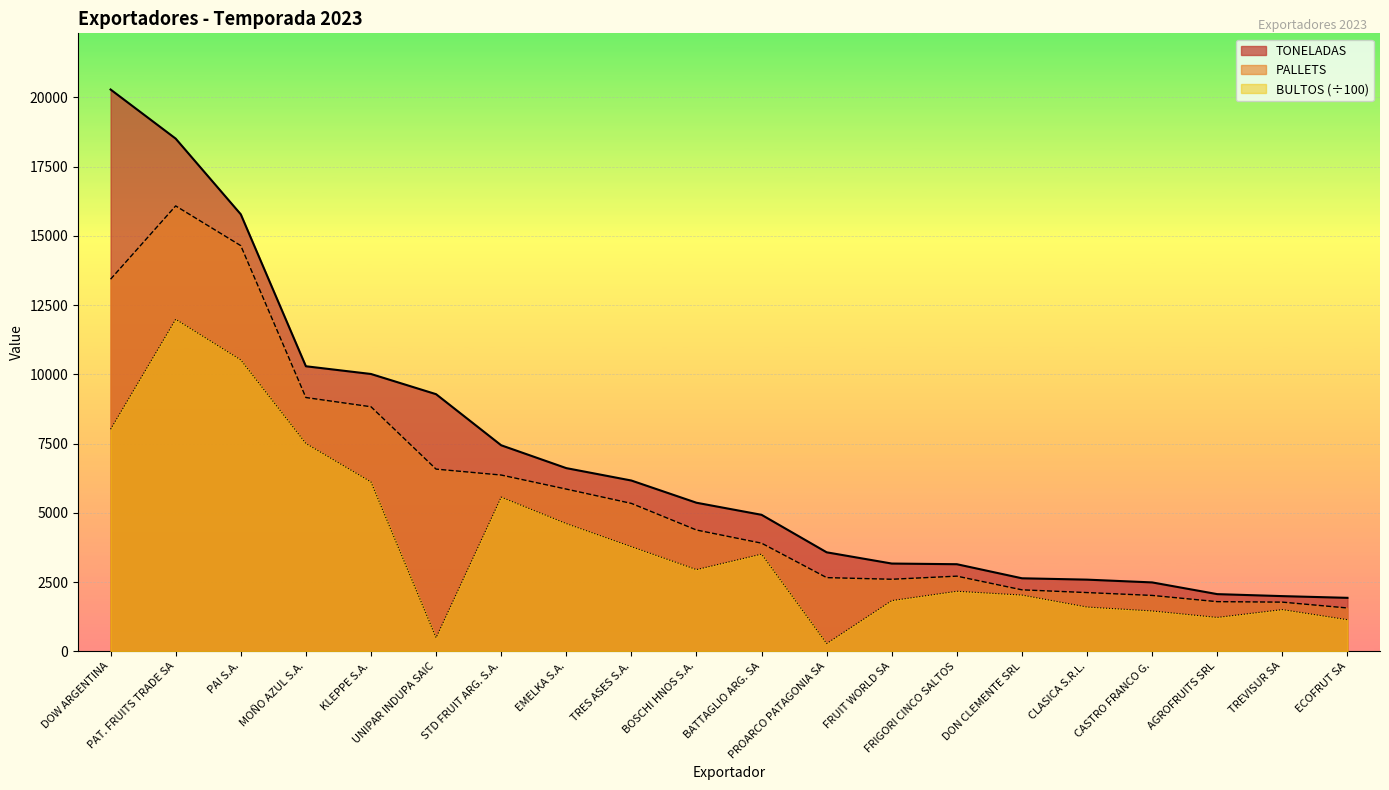

Where is the first local minimum for PALLETS?

FRUIT WORLD SA